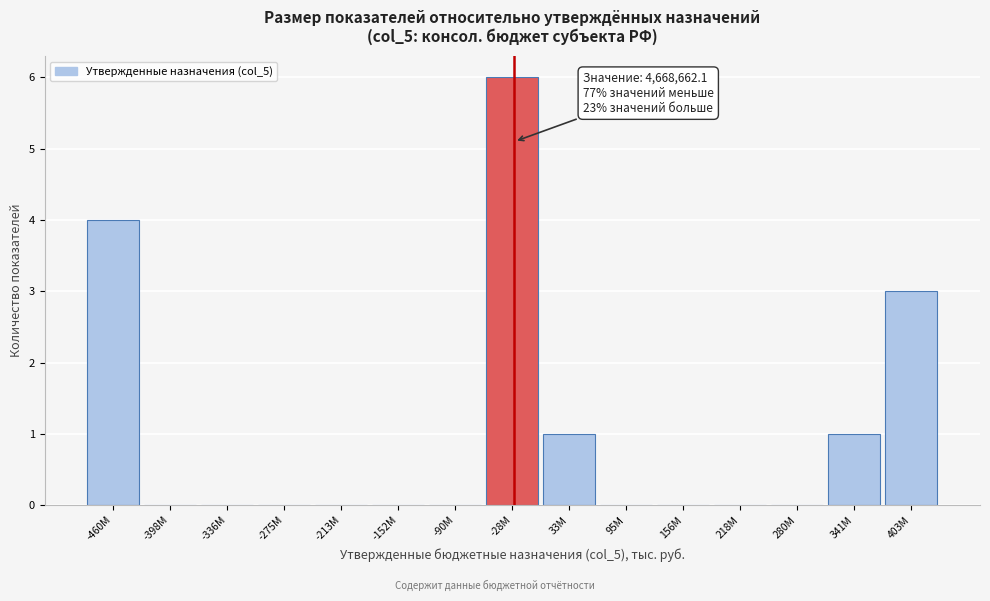

Reading right to left, list all the values displayed in this chart.

403M=3	341M=1	280M=0	218M=0	156M=0	95M=0	33M=1	-28M=6	-90M=0	-152M=0	-213M=0	-275M=0	-336M=0	-398M=0	-460M=4